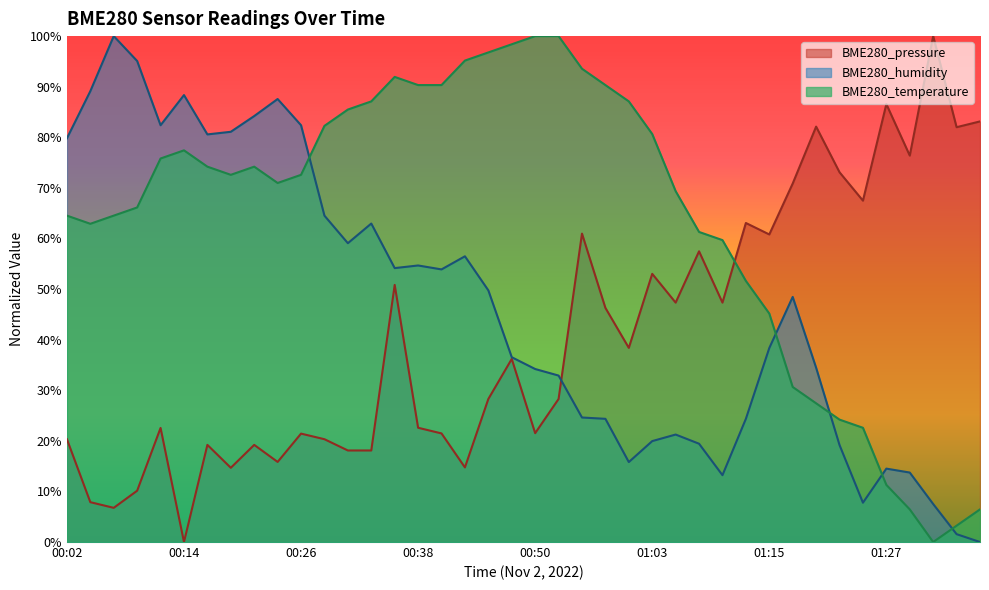

At which label is BME280_pressure closest to 50?

00:36